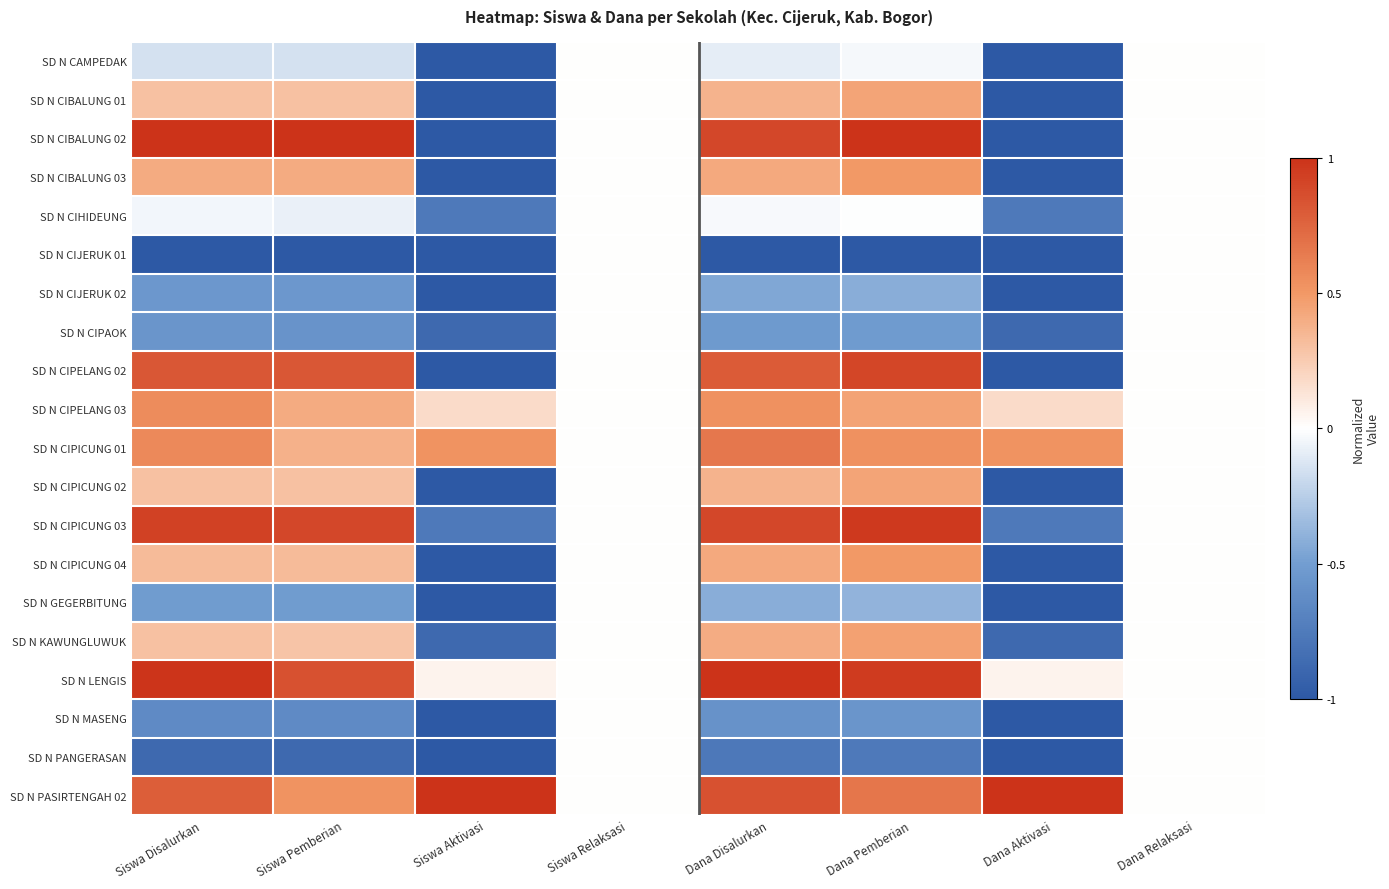

Between Dana Aktivasi and Siswa Pemberian, which is larger?

Siswa Pemberian